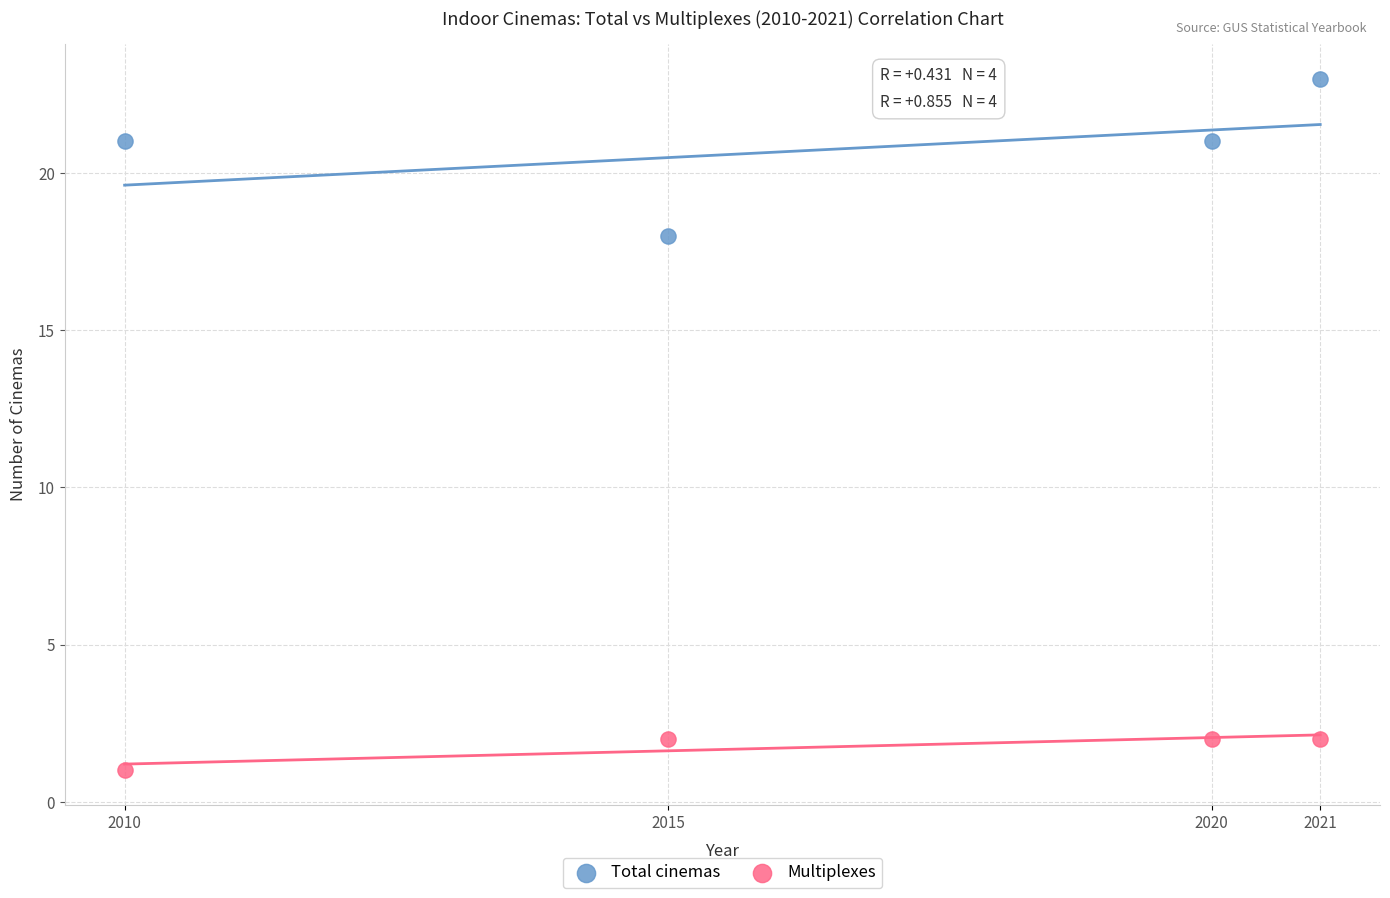

Which series contains the lowest Y value?

Multiplexes